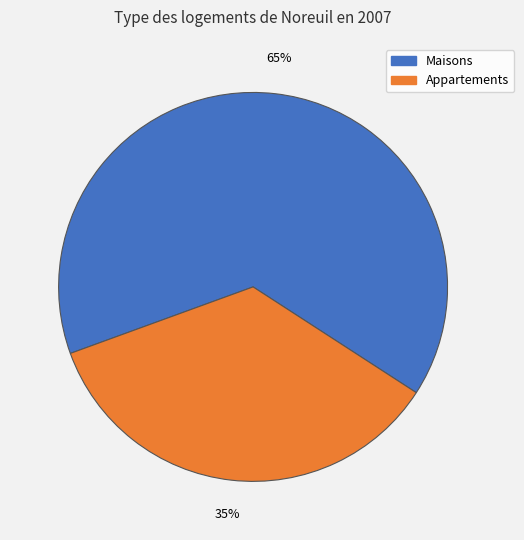

To the nearest percent, what is the average slice percentage?

50%